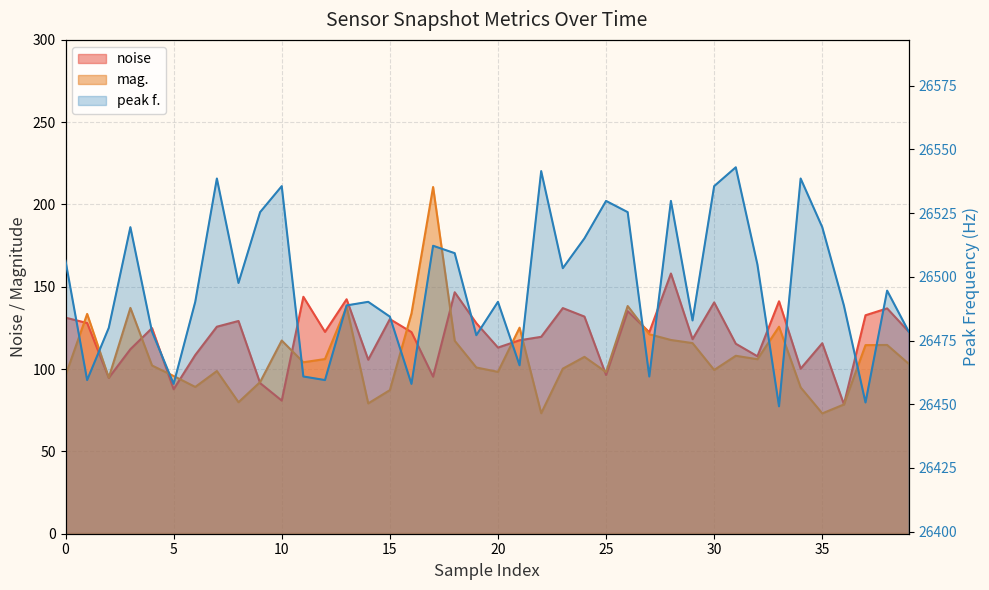

What is the total value across all series at 13?

26769.1